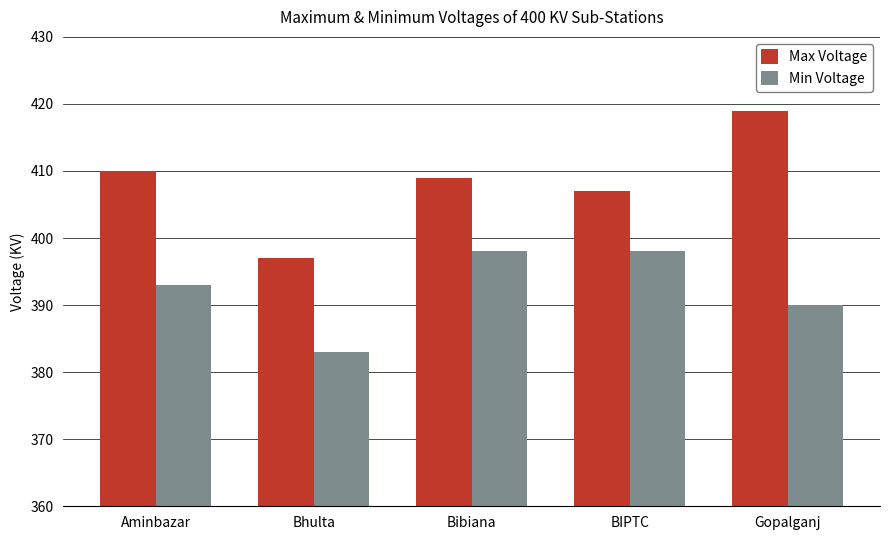

What is the sum of all Max Voltage values?

2042